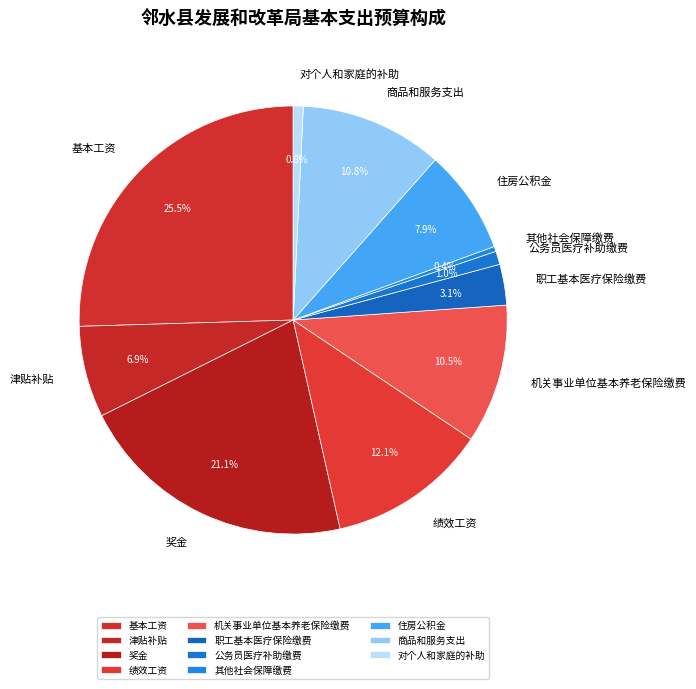

Which category has the biggest portion of the pie?

基本工资